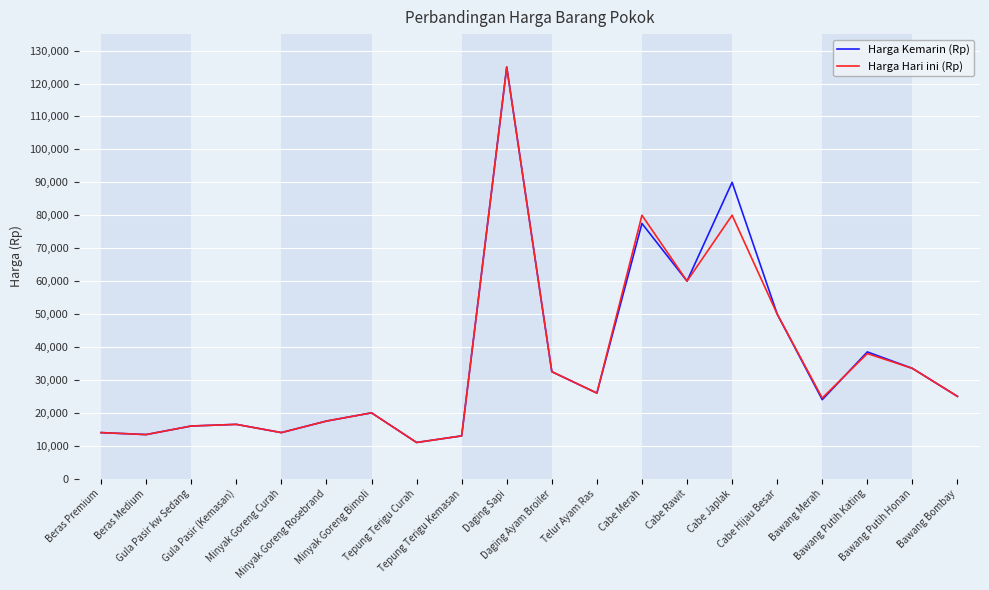

What is the sum of all Harga Hari ini (Rp) values?

709900